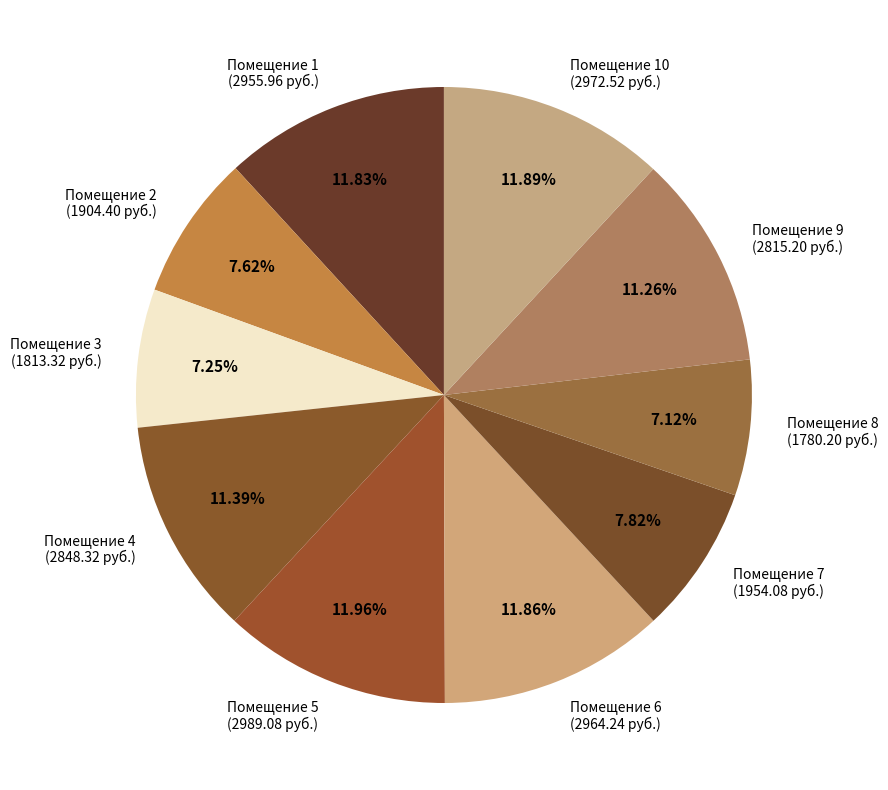

Do Помещение 9 (2815.20 руб.) and Помещение 2 (1904.40 руб.) together represent more than half of the pie?

No